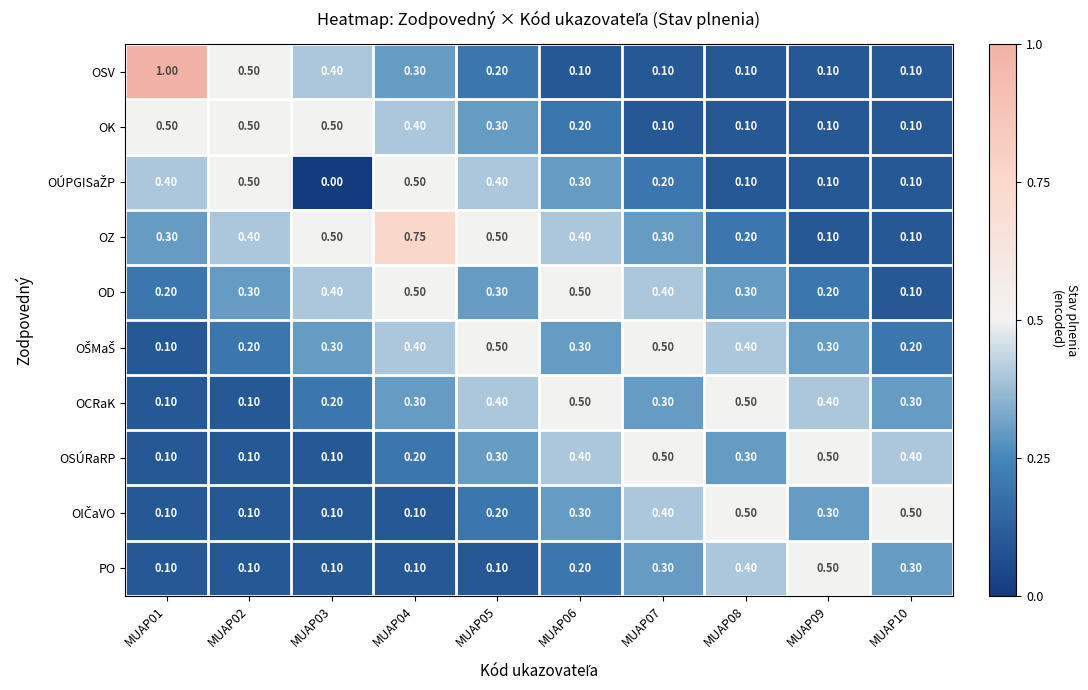

Which series has the largest total across all categories?

OZ